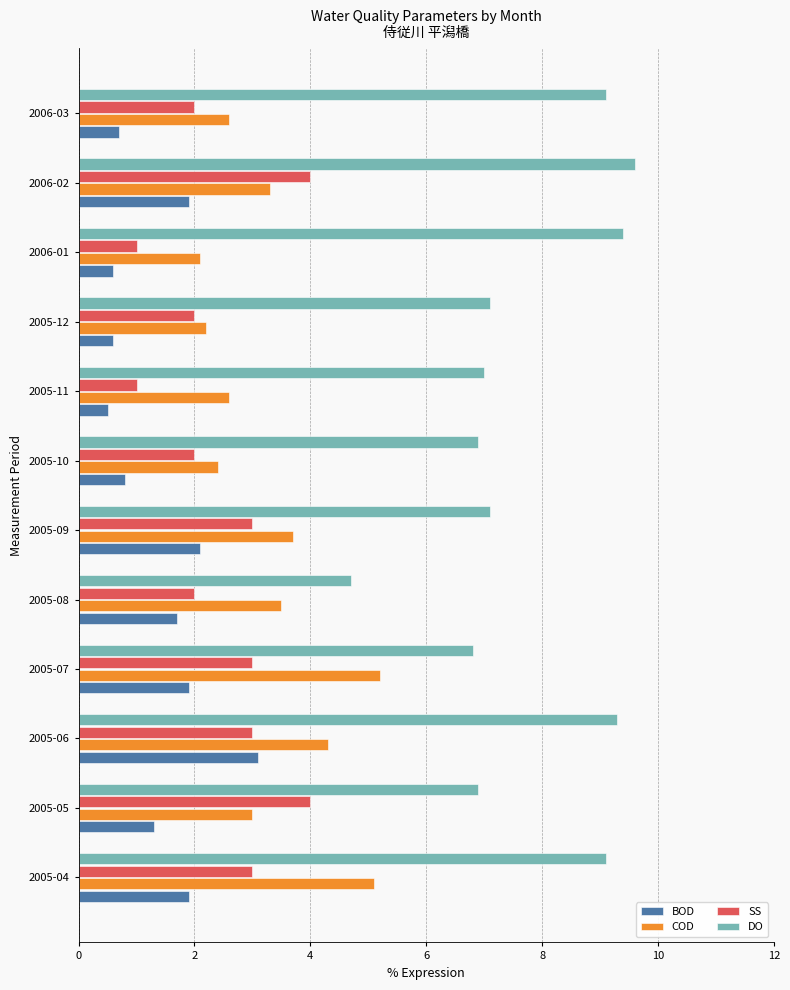

Which series has the largest total across all categories?

DO